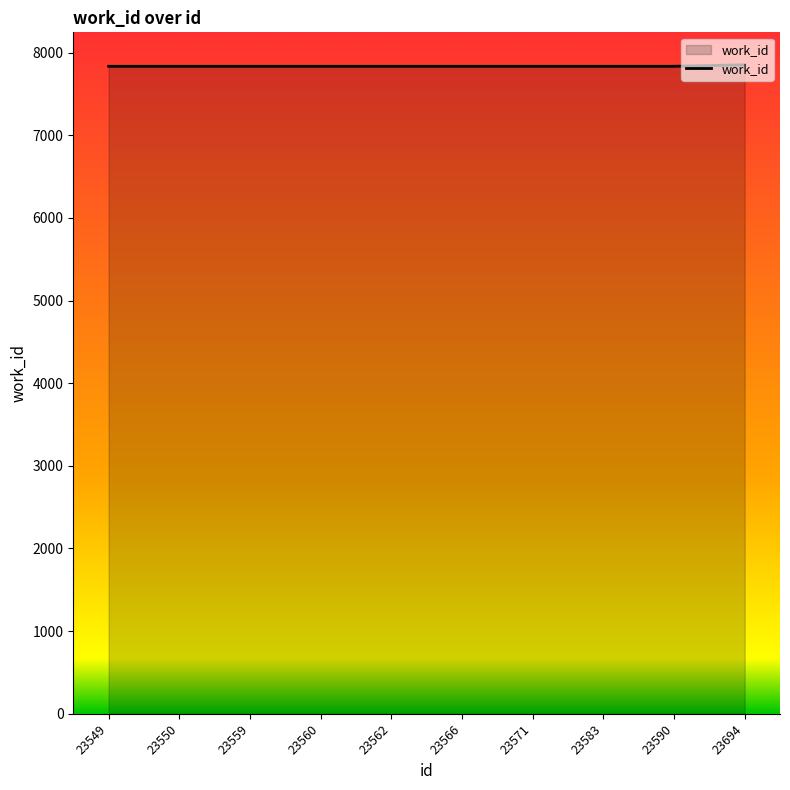

The value at 23583 is 10589. True or false?

False